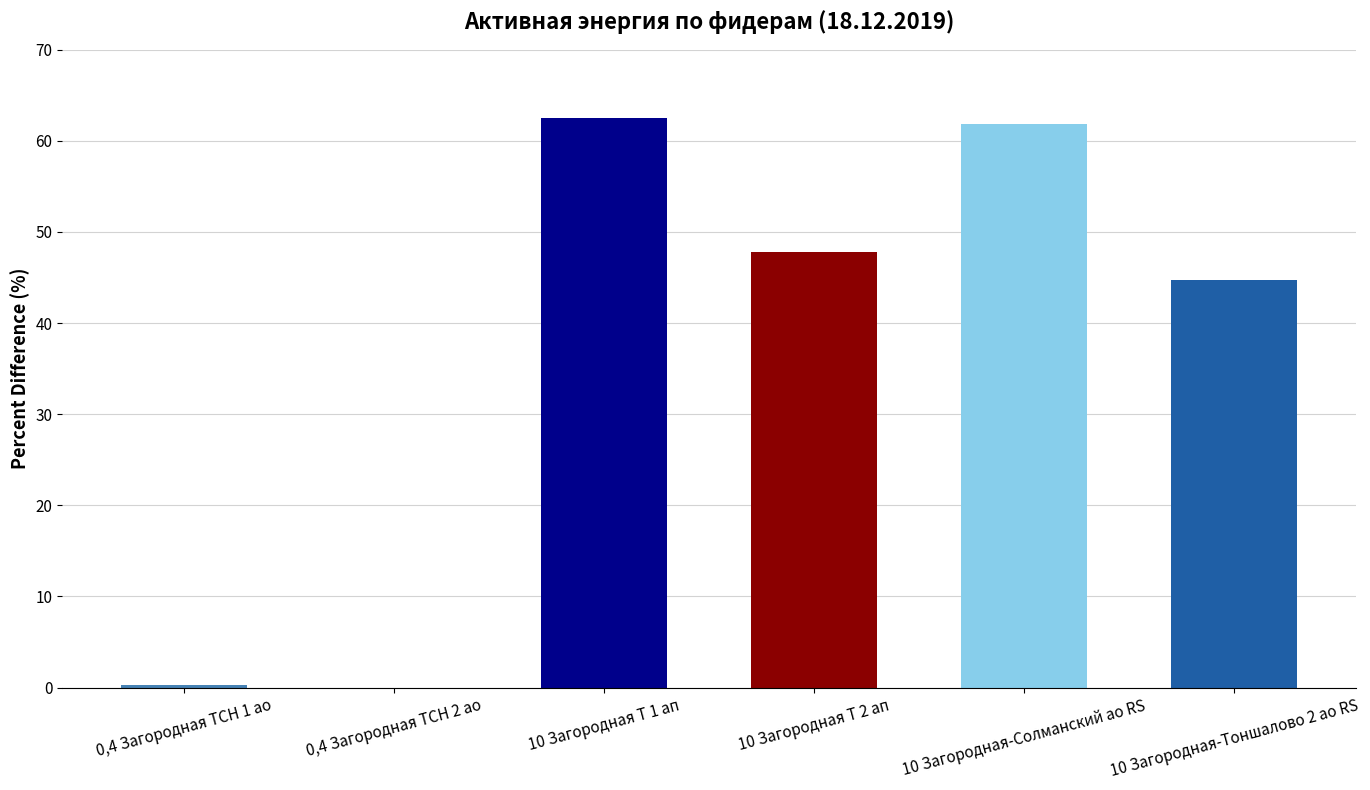

Reading right to left, extract all data points from this chart.

44.7	61.8	47.8	62.5	0.0	0.3